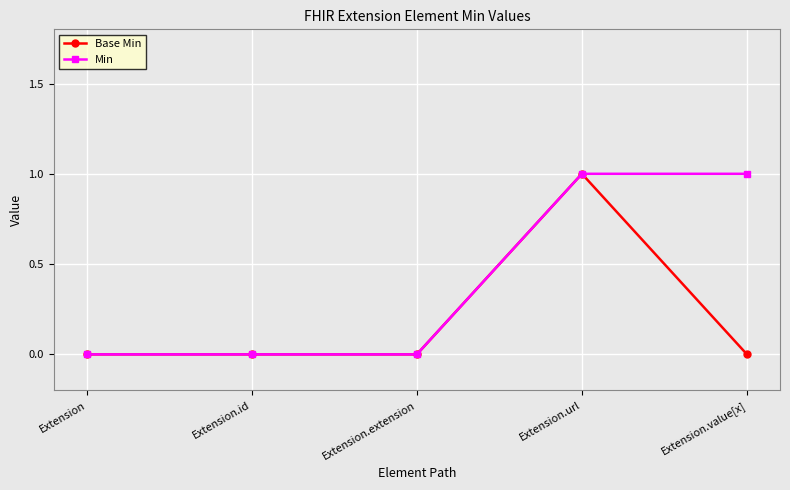

How many distinct data groups are displayed?

2